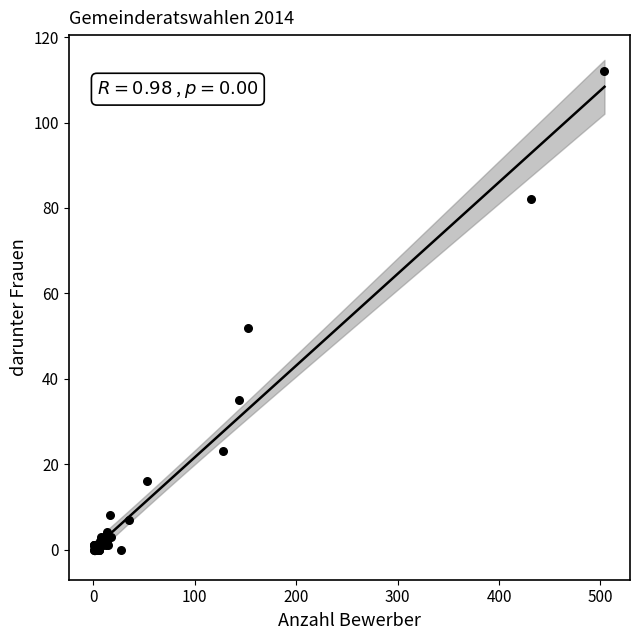

What Y value in the scatter plot is closest to 56?

52